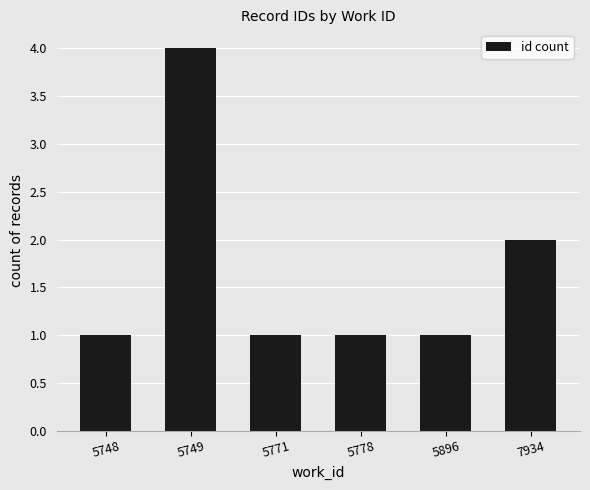

What is the maximum value shown in the chart?

4